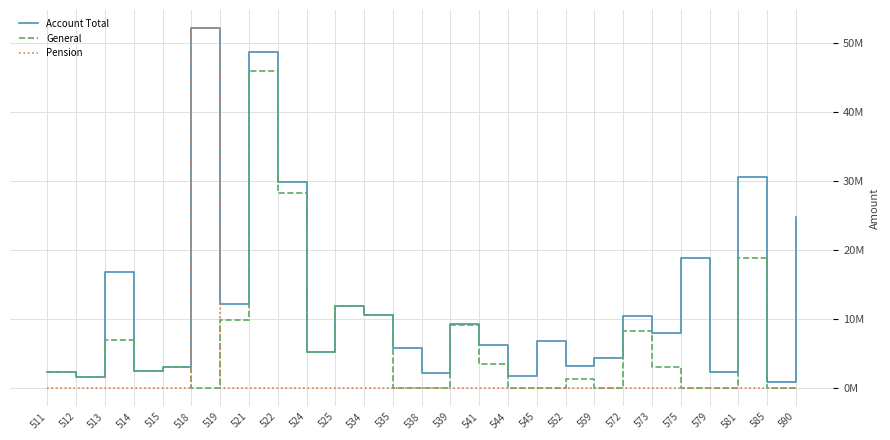

How many interior local valleys does the General series have?

5